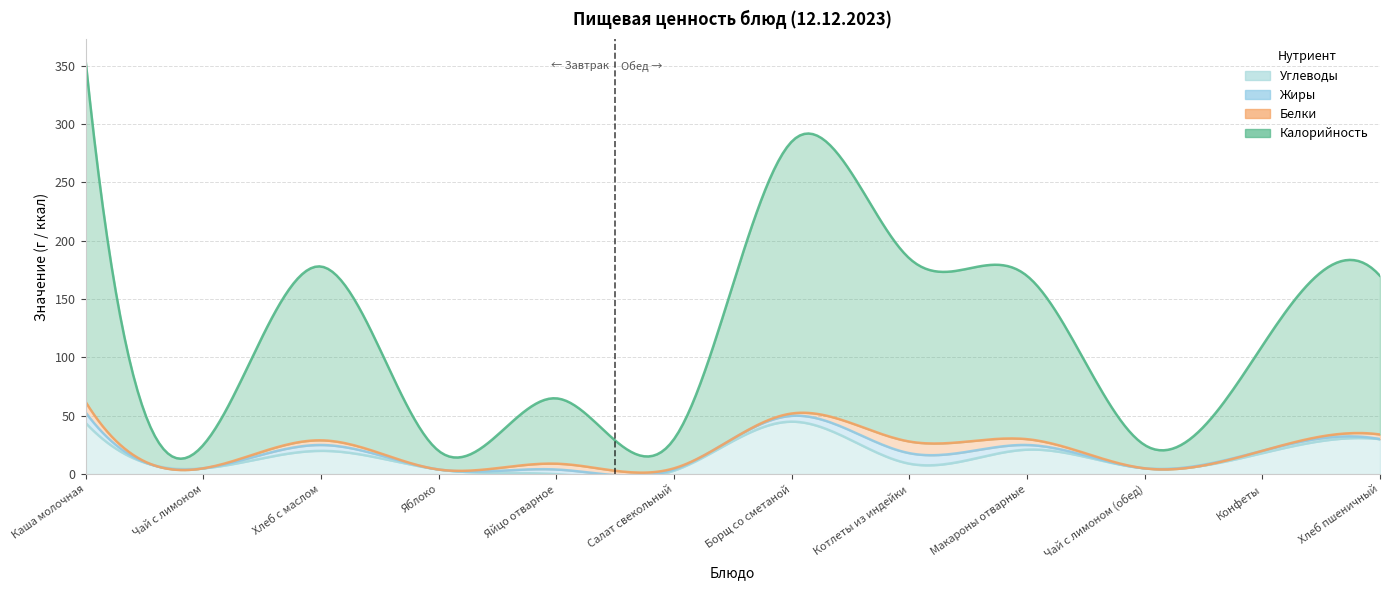

True or false: Калорийность and Жиры intersect in this chart.

False